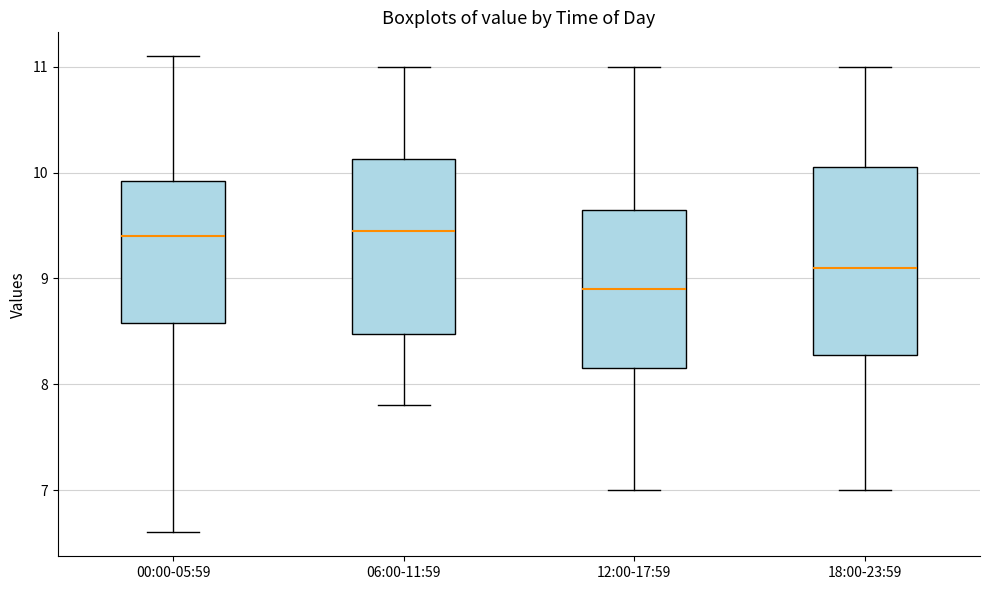

Which box is the tallest, from its lower edge to its upper edge?

18:00-23:59